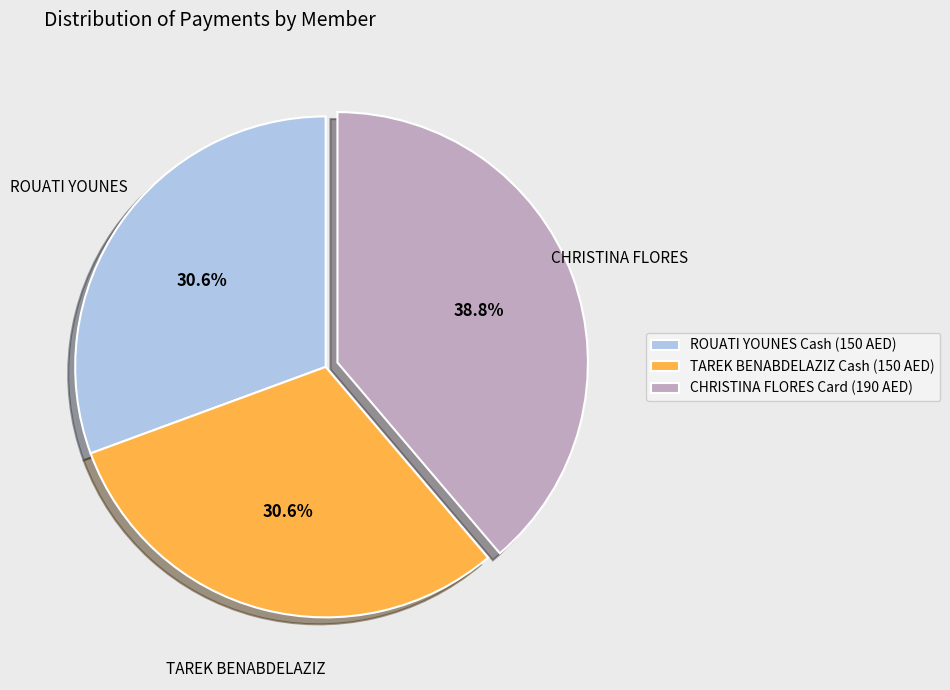

Which slice is the largest?

CHRISTINA FLORES Card (190 AED)